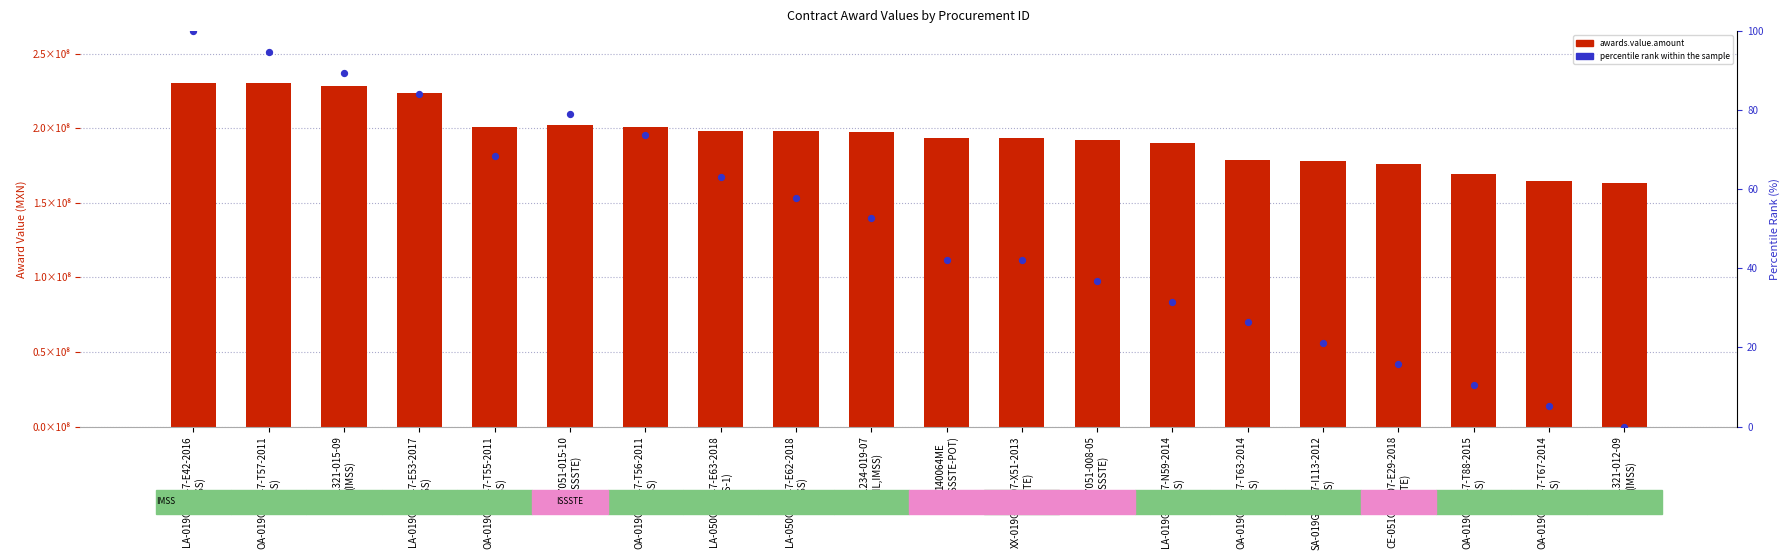

Which series contains the highest Y value?

awards.value.amount